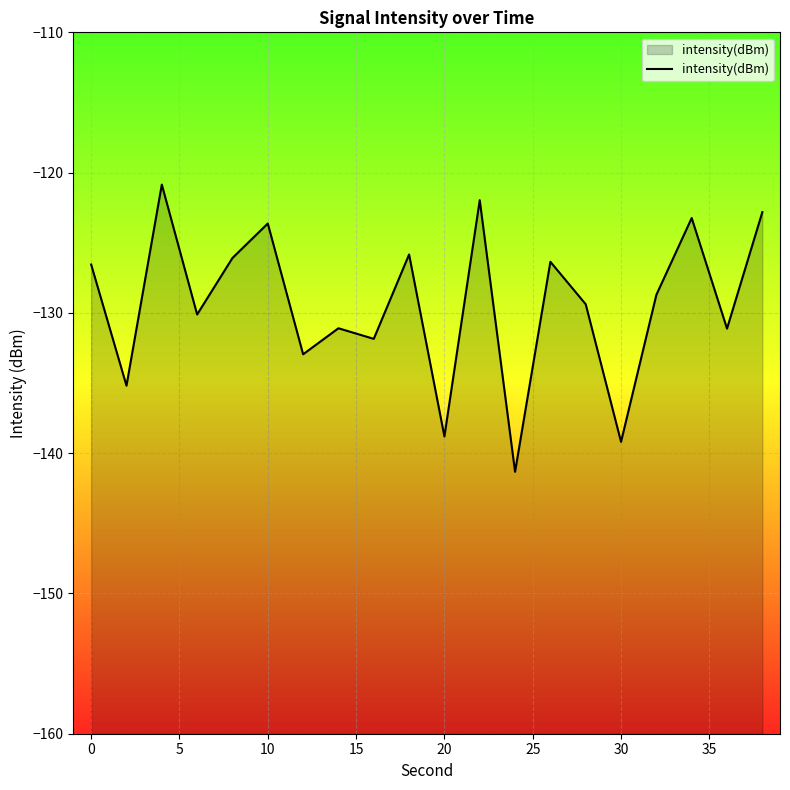

Is it true that the value at 10 is -123.6?

True